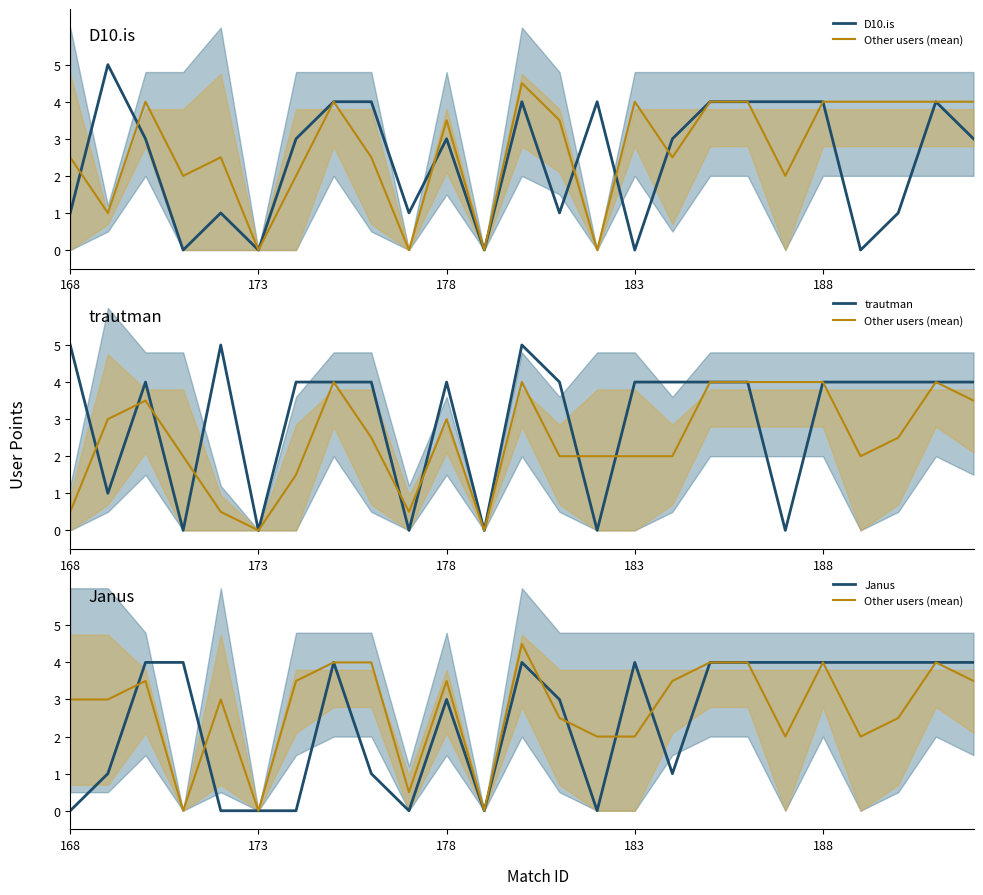

How many times do trautman and D10.is cross each other?

5